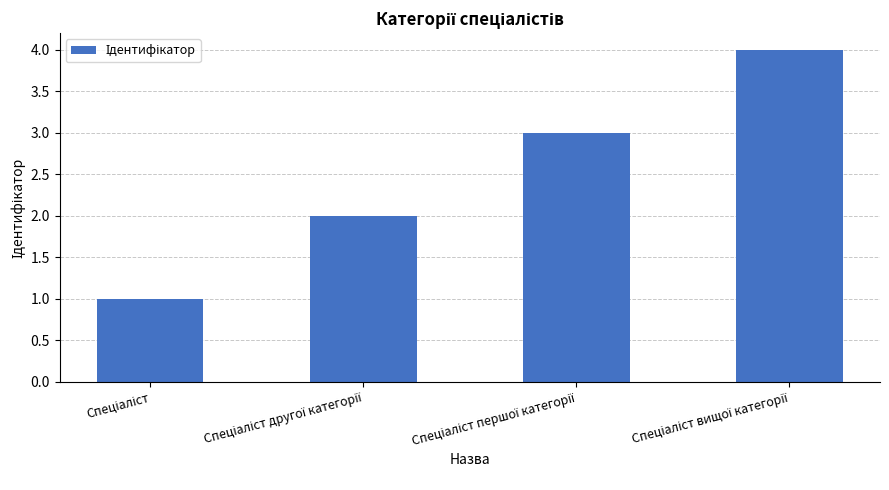

What is the difference between the maximum and minimum values?

3